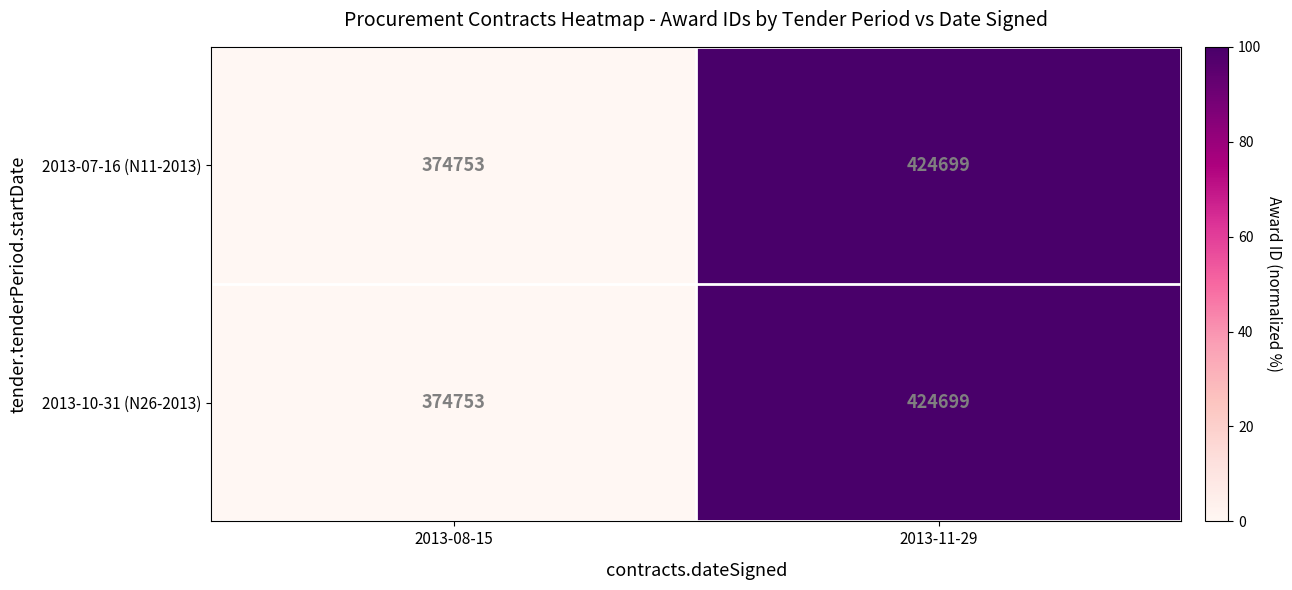

Reading left to right, transcribe all the data shown in this chart.

2013-07-16 (N11-2013): 374753	424699
2013-10-31 (N26-2013): 374753	424699